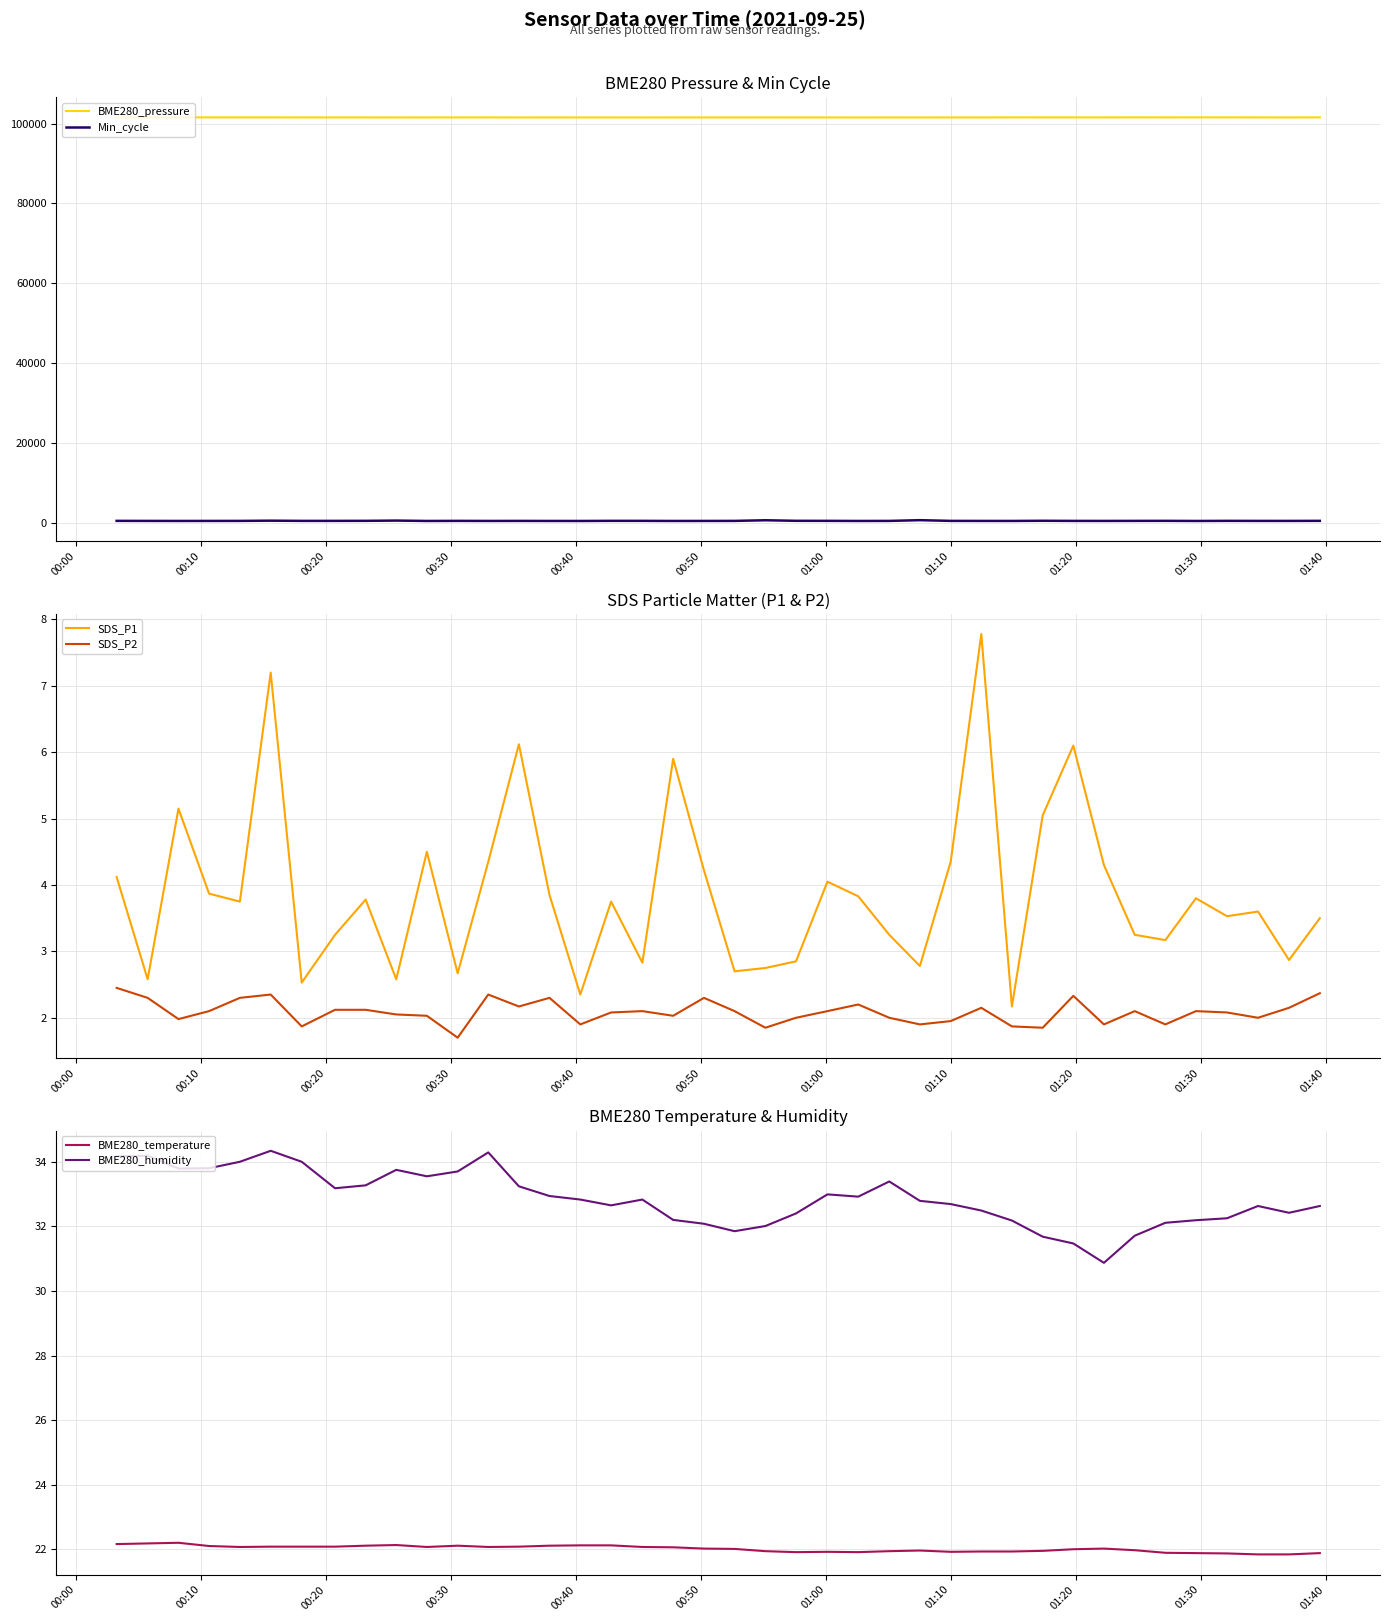

True or false: BME280_pressure and Min_cycle intersect in this chart.

False